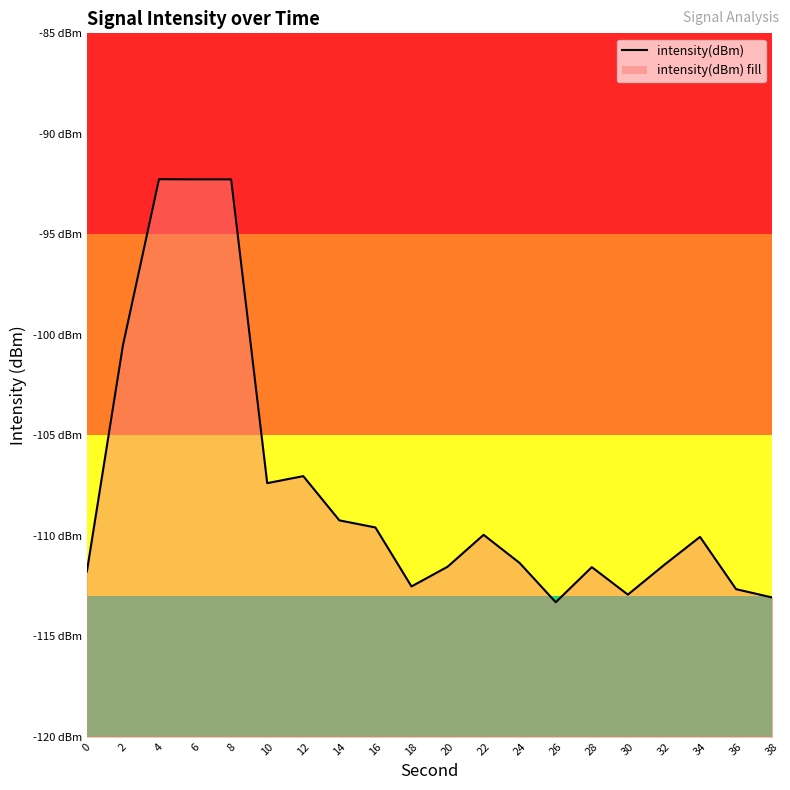

What is the value of the 1st point from the left?

-111.8